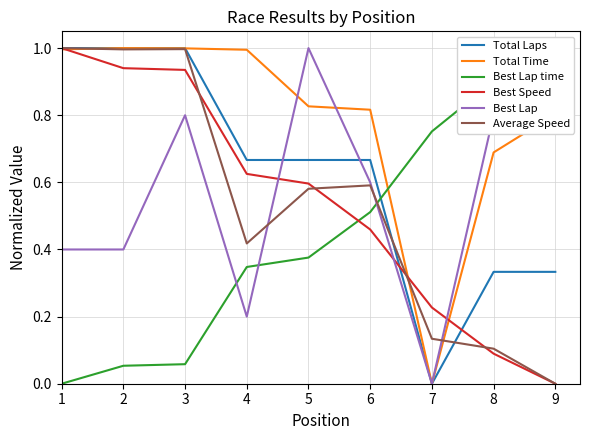

Between 1 and 6, which series saw the biggest shift?

Best Speed